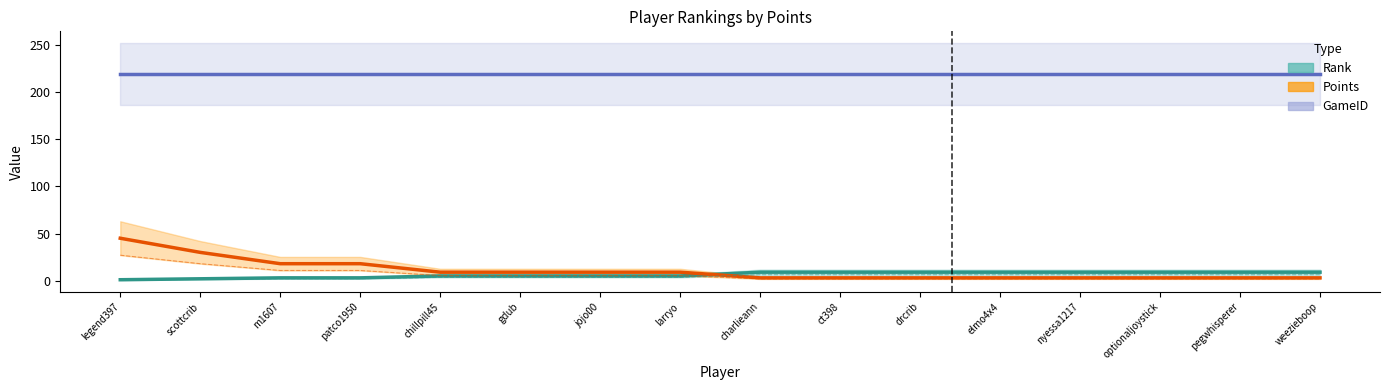

What is the total value across all series at gdub?

233